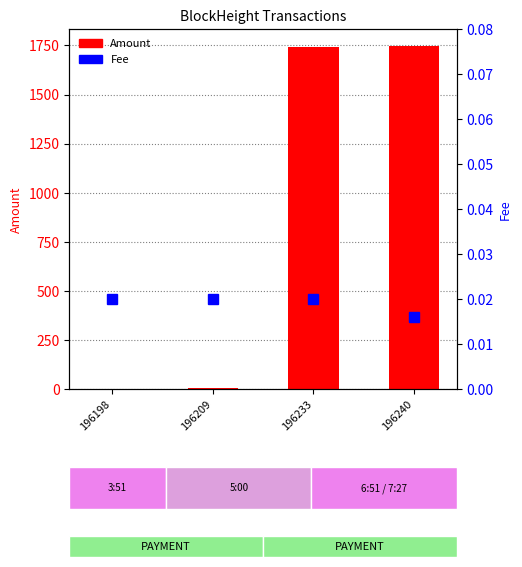

True or false: Amount has a value of 1741.3 at 196233.

True